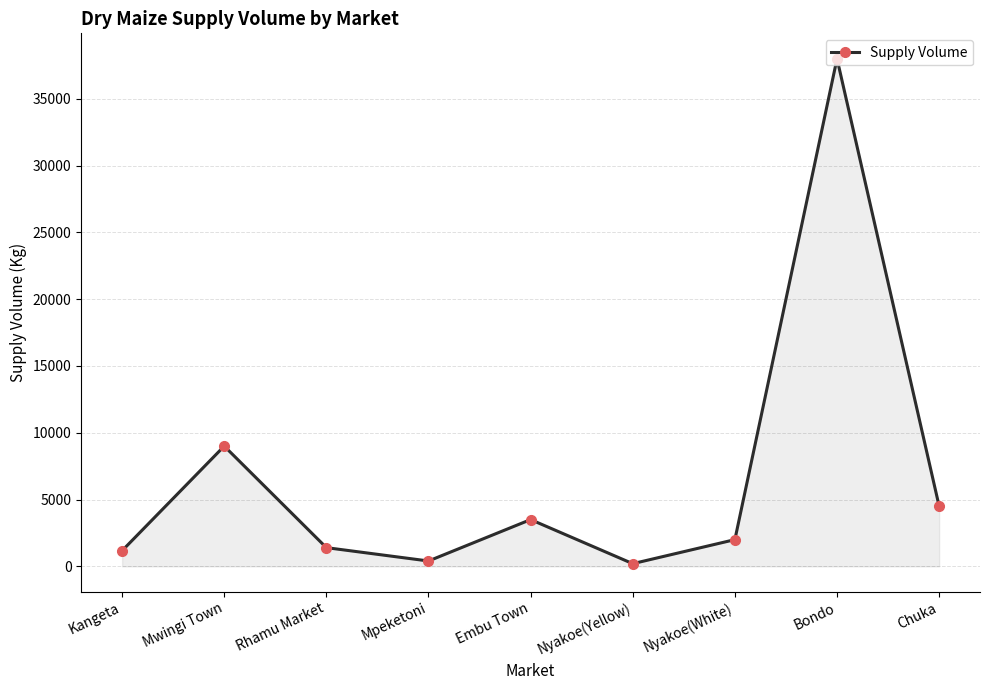

The chart shows a value of 1517 at Embu Town. True or false?

False